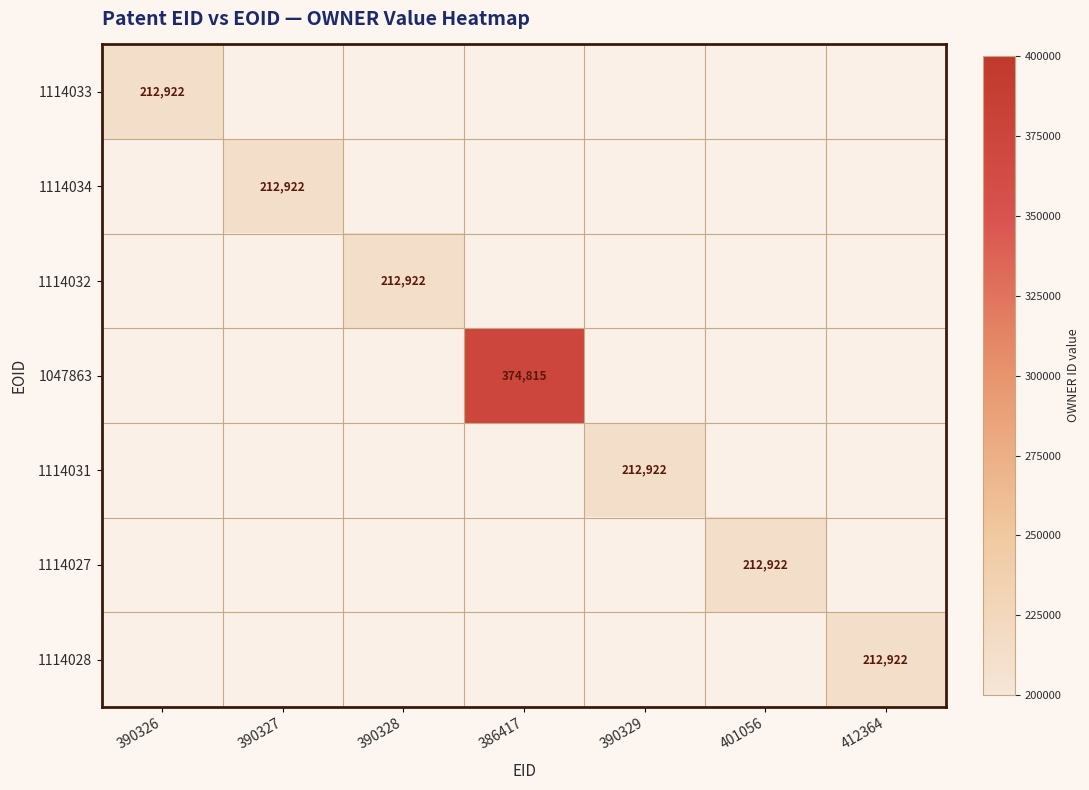

Is it true that 1047863 equals 374815 at 386417?

True